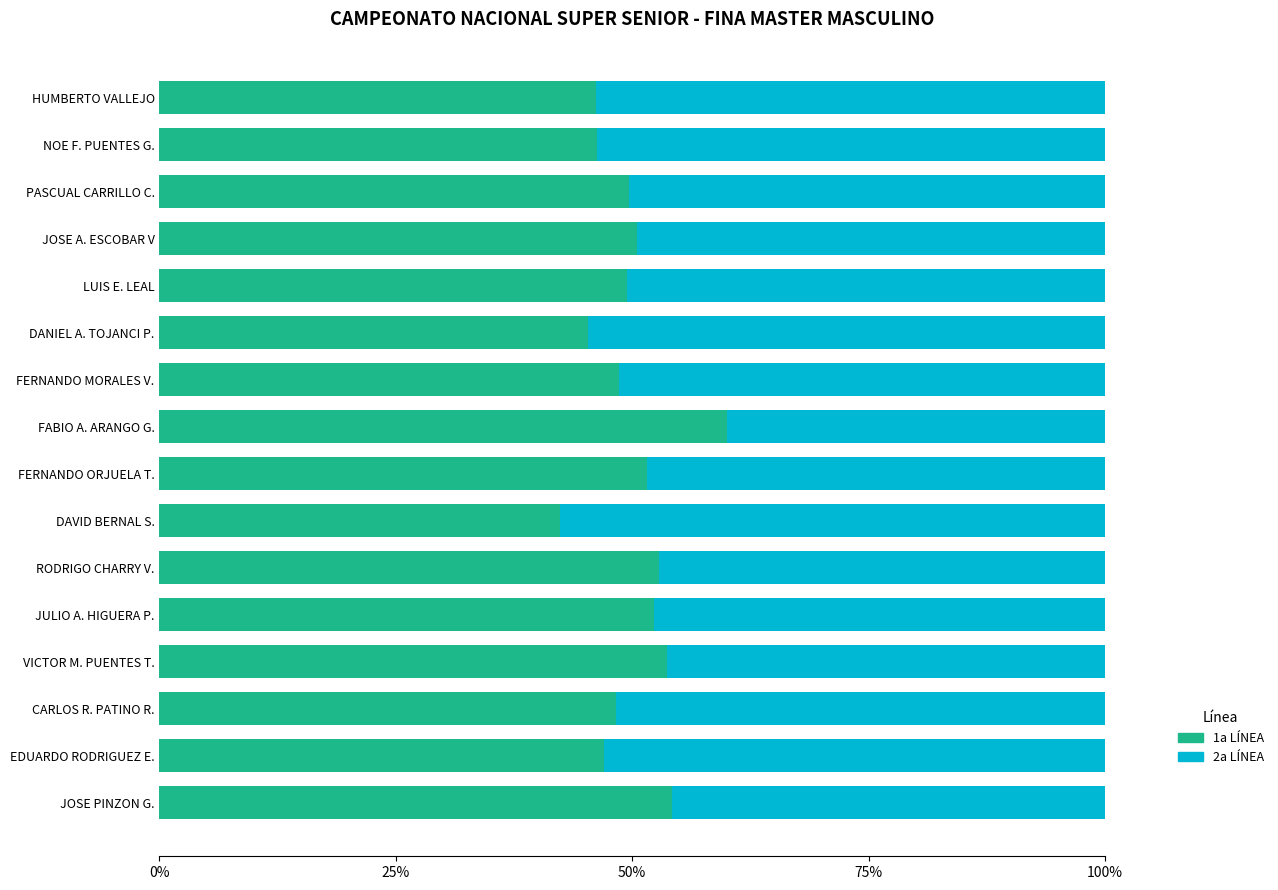

What are all the series names shown in the legend?

1a LÍNEA, 2a LÍNEA